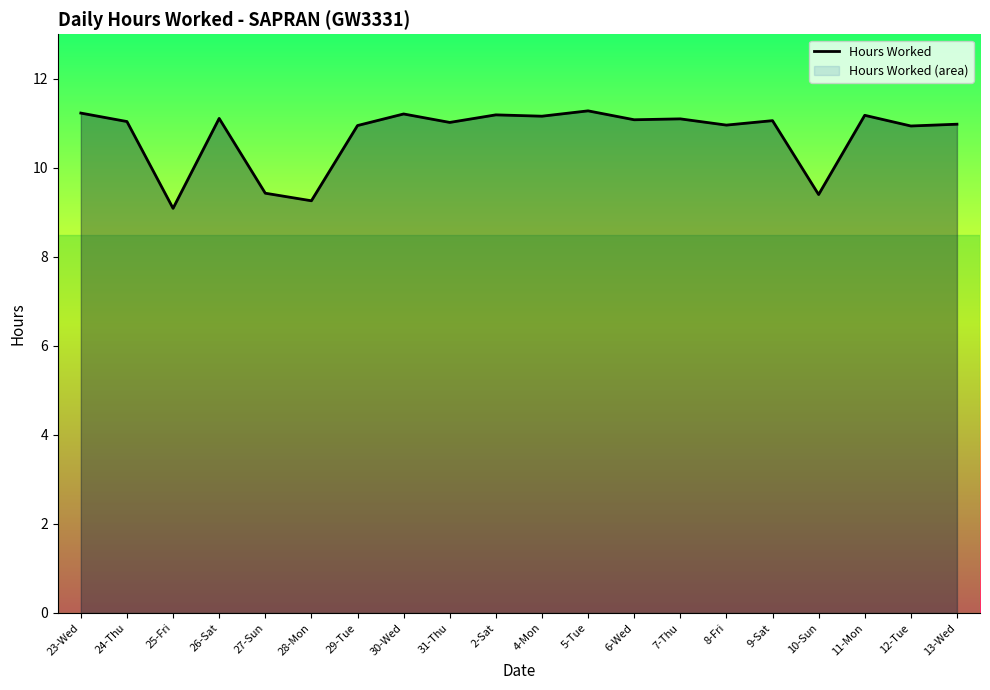

Does the chart have visible grid lines?

No